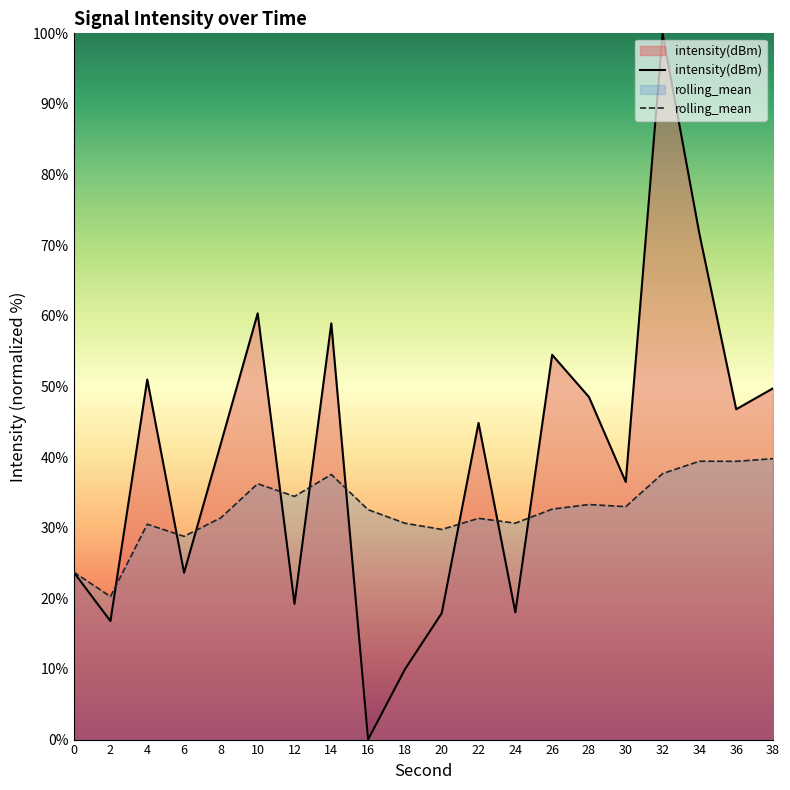

Reading left to right, list all the values displayed in this chart.

intensity(dBm): 23.7	16.8	51.0	23.6	41.9	60.3	19.2	58.9	-0.0	9.9	17.9	44.8	18.0	54.5	48.5	36.5	100.0	71.6	46.8	49.7
rolling_mean: 23.7	20.3	30.5	28.8	31.4	36.2	34.4	37.5	32.5	30.6	29.8	31.3	30.6	32.6	33.3	33.0	37.7	39.4	39.4	39.8